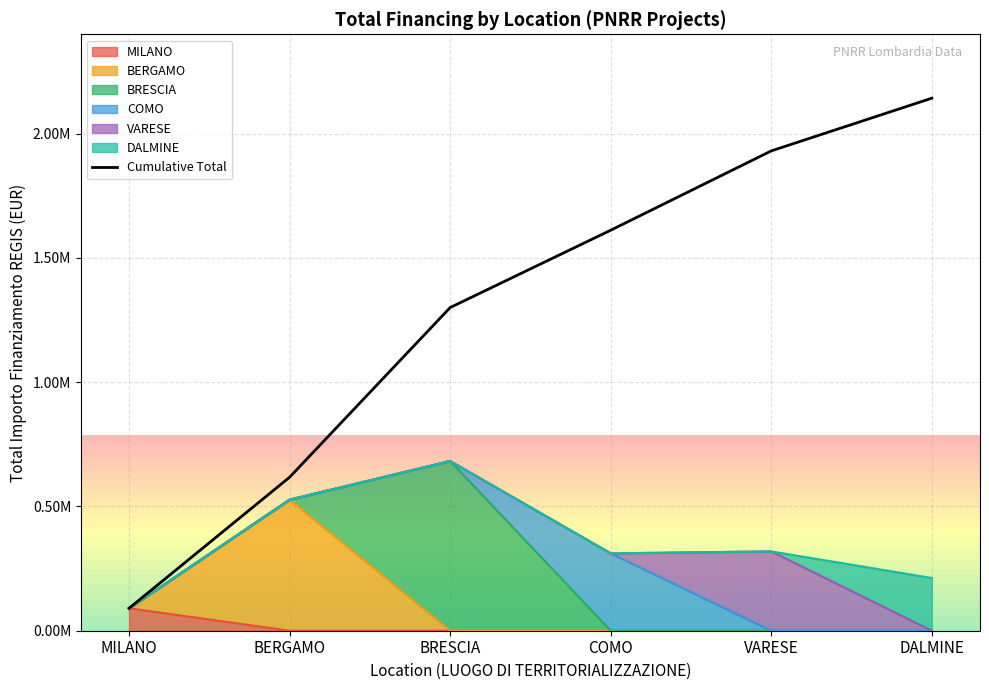

List the labels in order of value, largest first.

DALMINE, VARESE, COMO, BRESCIA, BERGAMO, MILANO